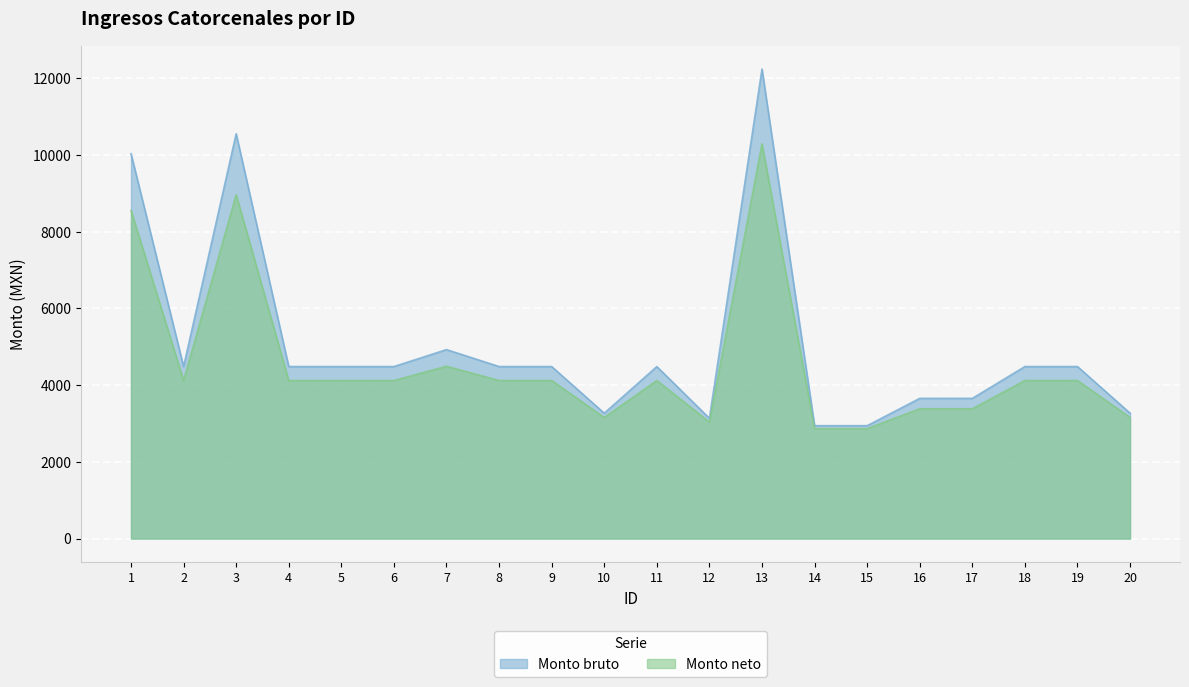

What is the value of the Monto bruto point at the 20th from the left?

3268.4